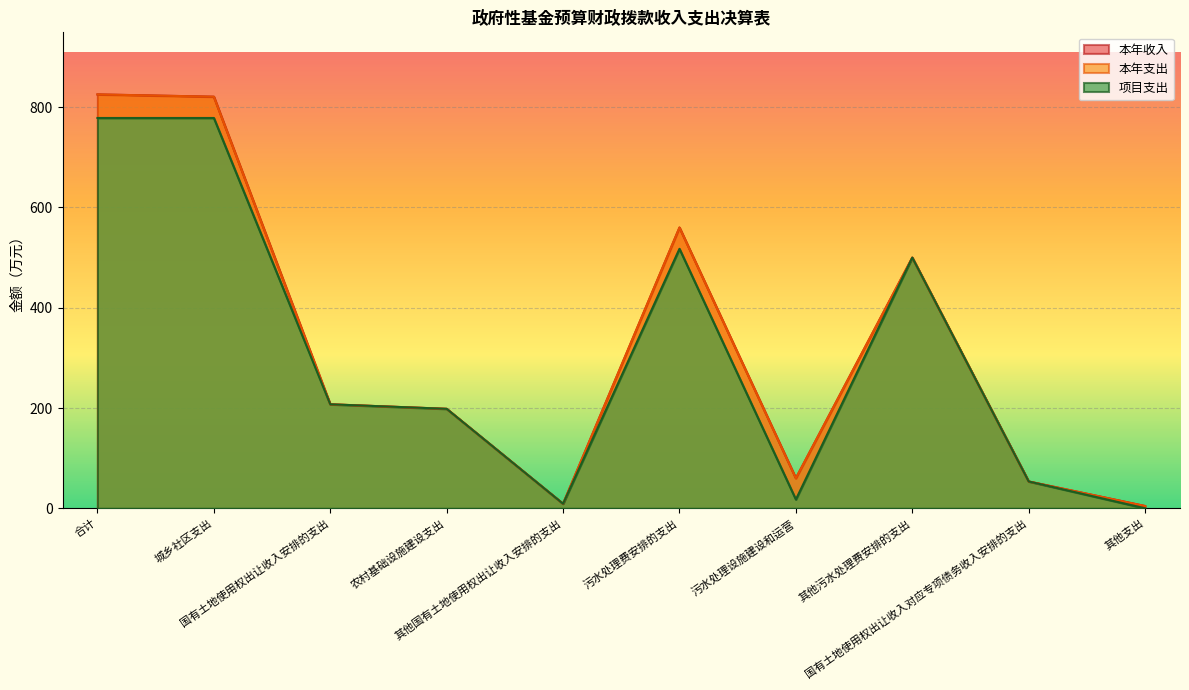

What are all the series names shown in the legend?

本年收入, 本年支出, 项目支出